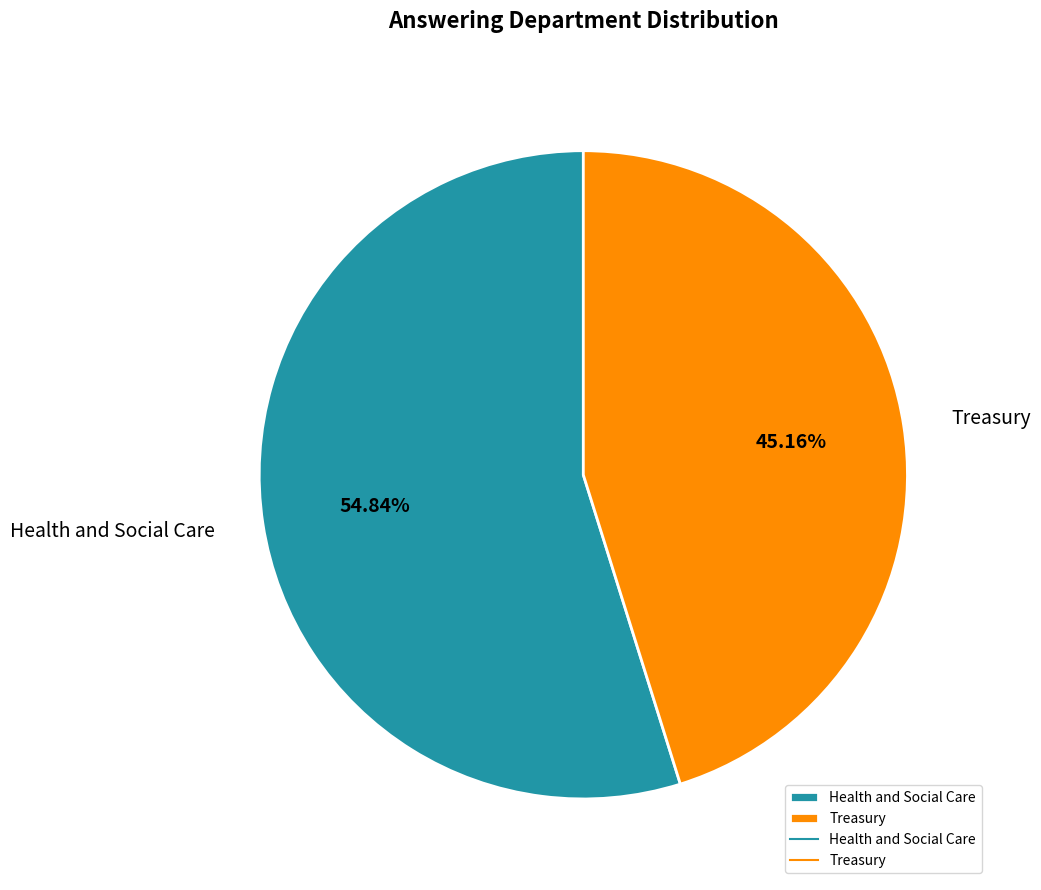

How many segments does this pie chart have?

2